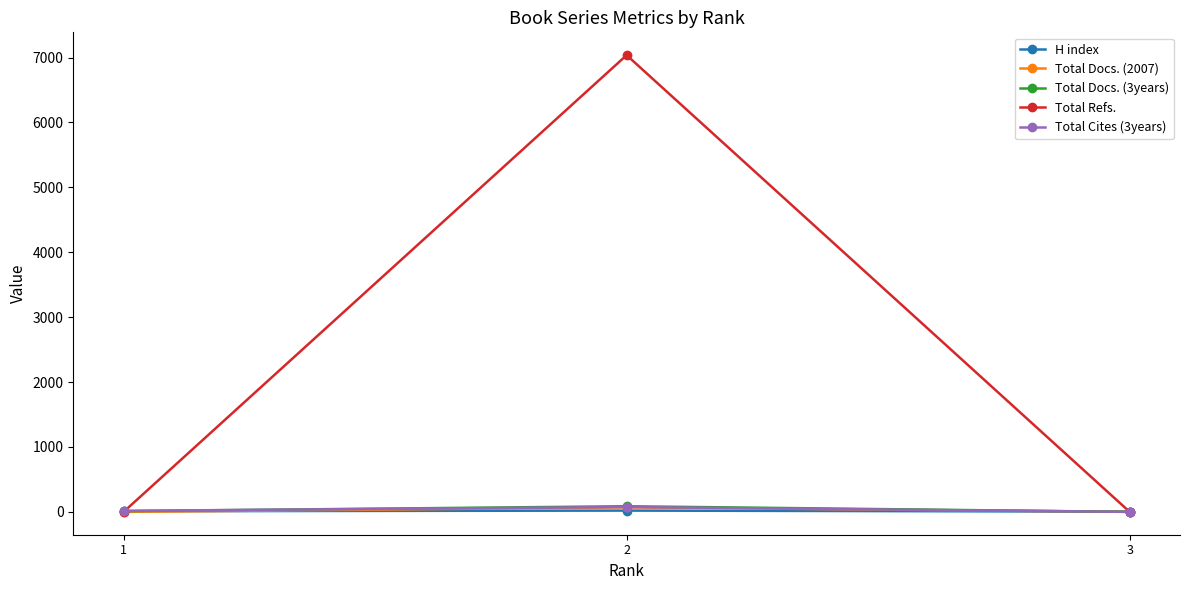

Which series has the largest range (max minus min)?

Total Refs.